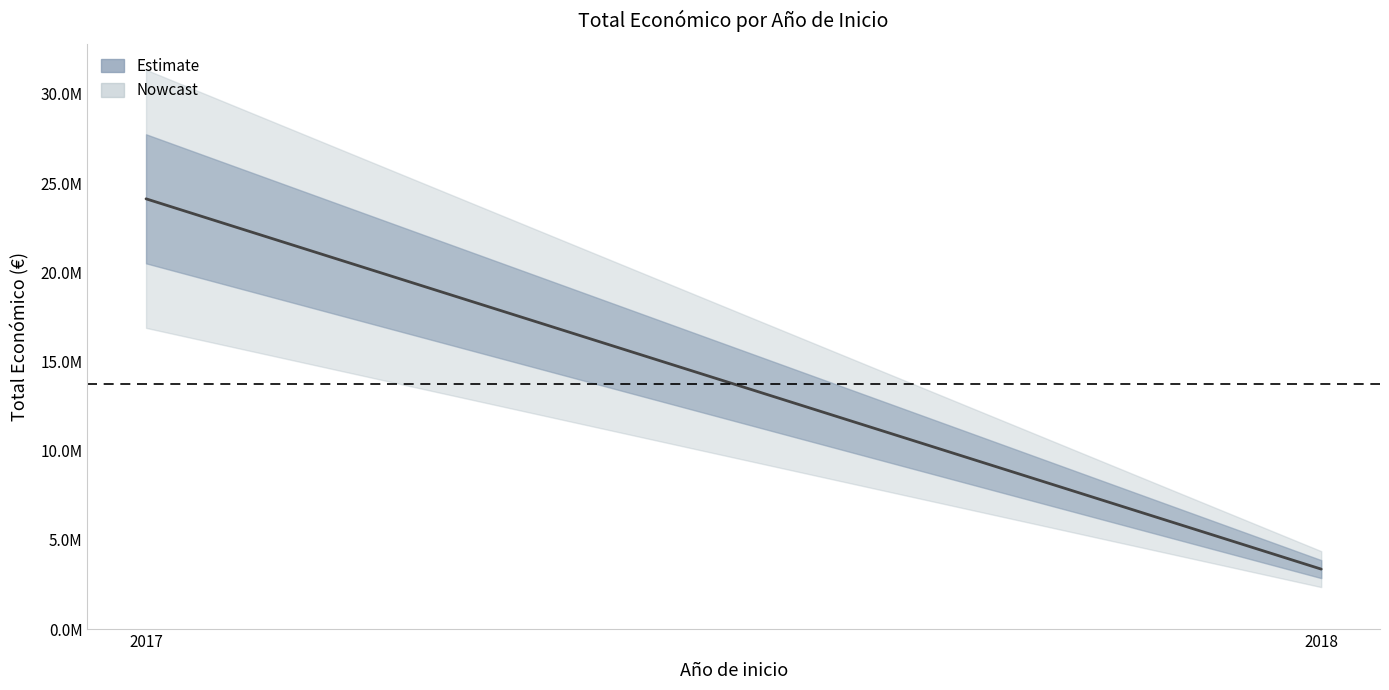

Which has a higher value, 2017 or 2018?

2017